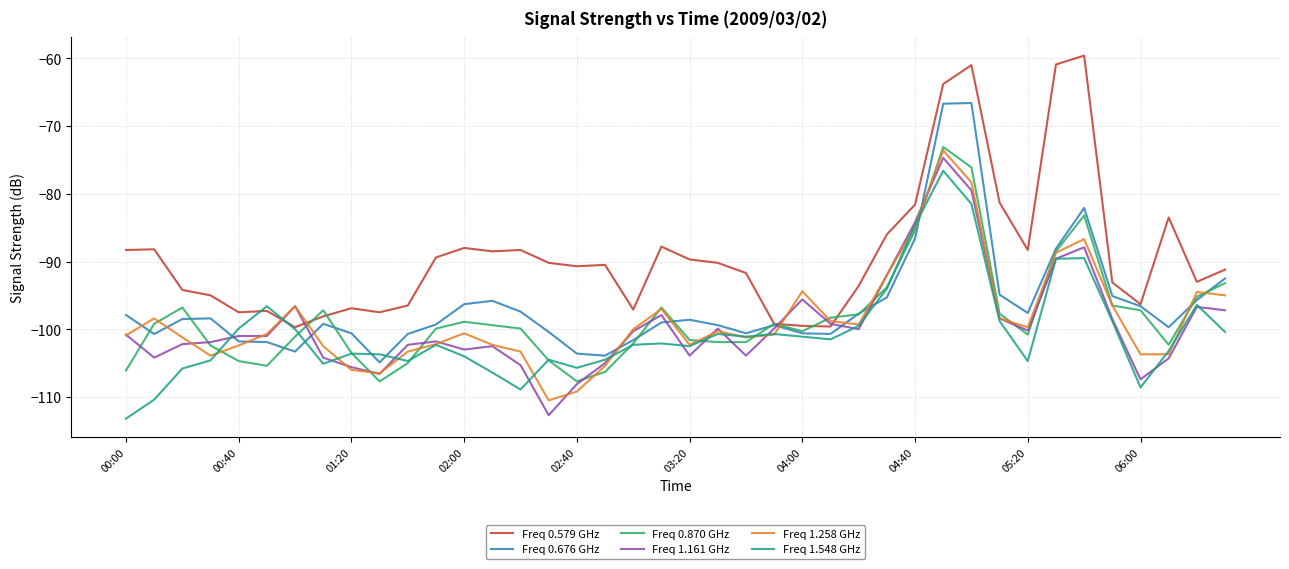

True or false: Freq 1.258 GHz and Freq 0.676 GHz intersect in this chart.

True